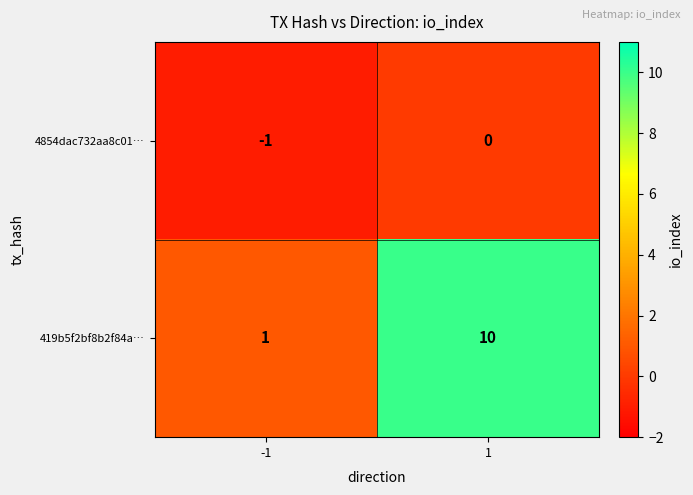

List the series in order of their peak value, lowest first.

4854dac732aa8c01…, 419b5f2bf8b2f84a…